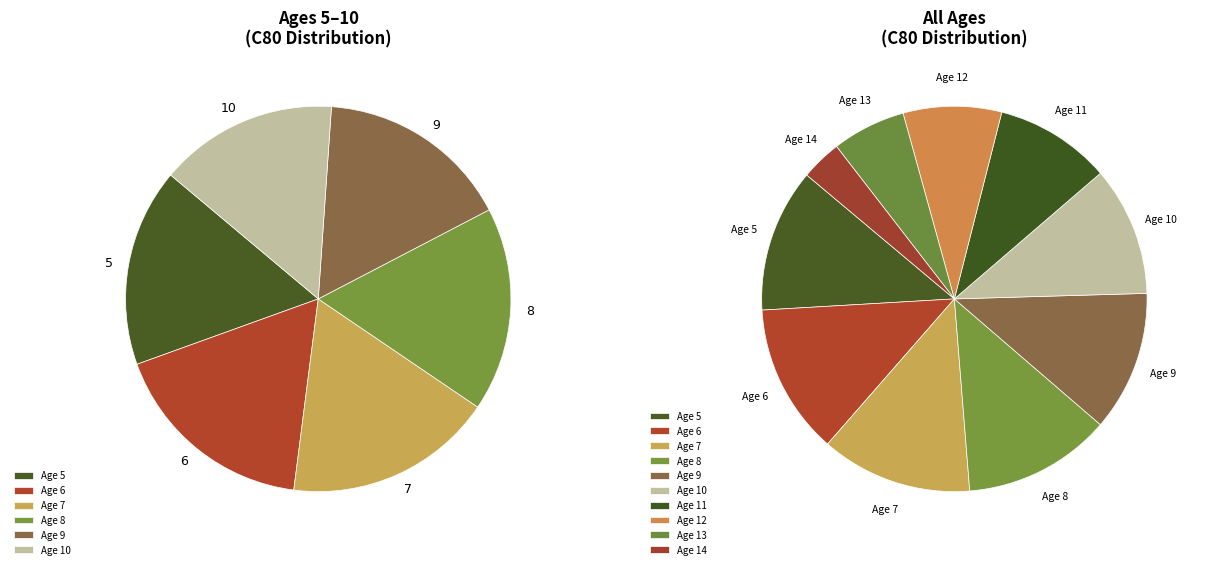

What percentage is the 5 slice, to the nearest percent?

12%